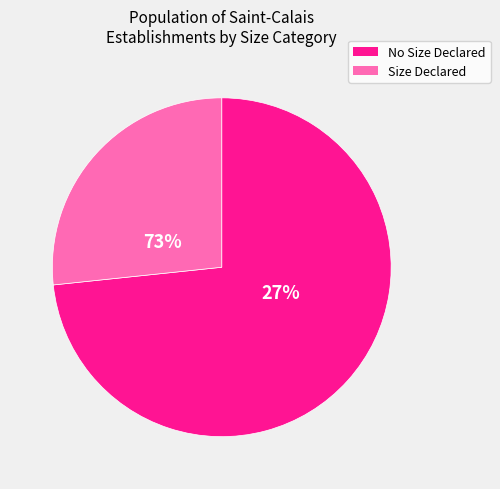

Is it true that 31 is 15% of the pie?

False